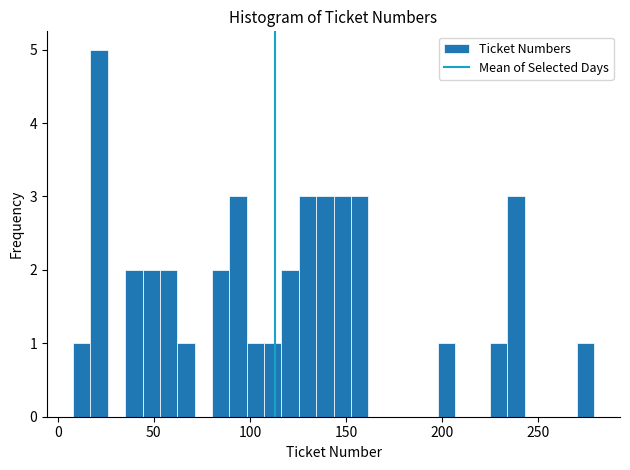

Read against the x-axis, roughly where is the centre of the tallest bar?

20